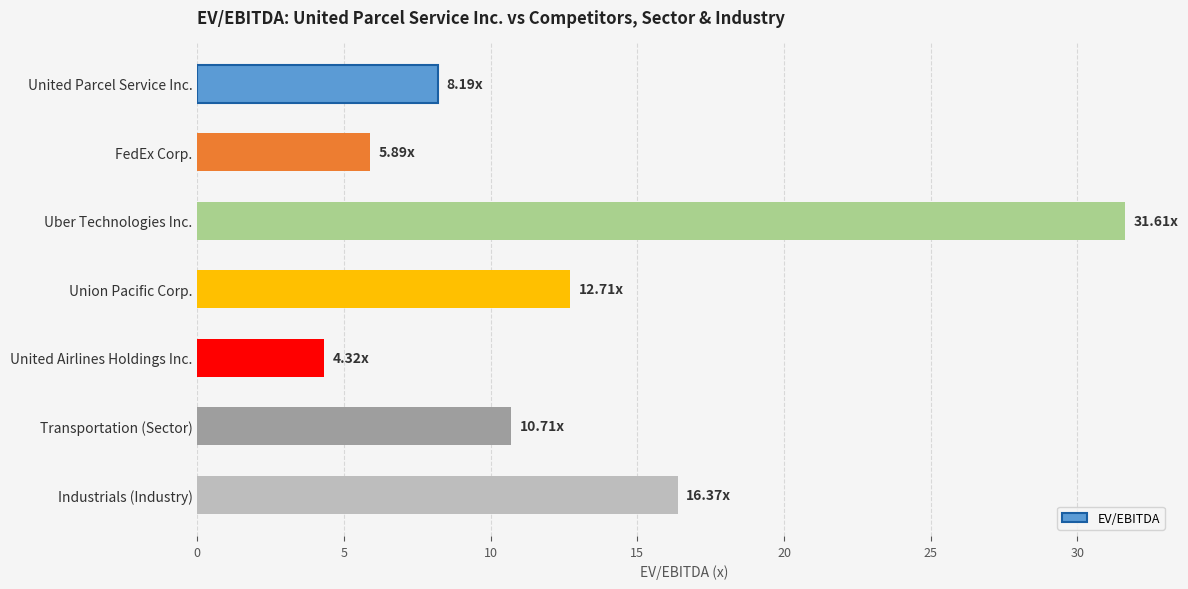

Approximately how many times larger is the value at United Airlines Holdings Inc. compared to FedEx Corp.?

0.7